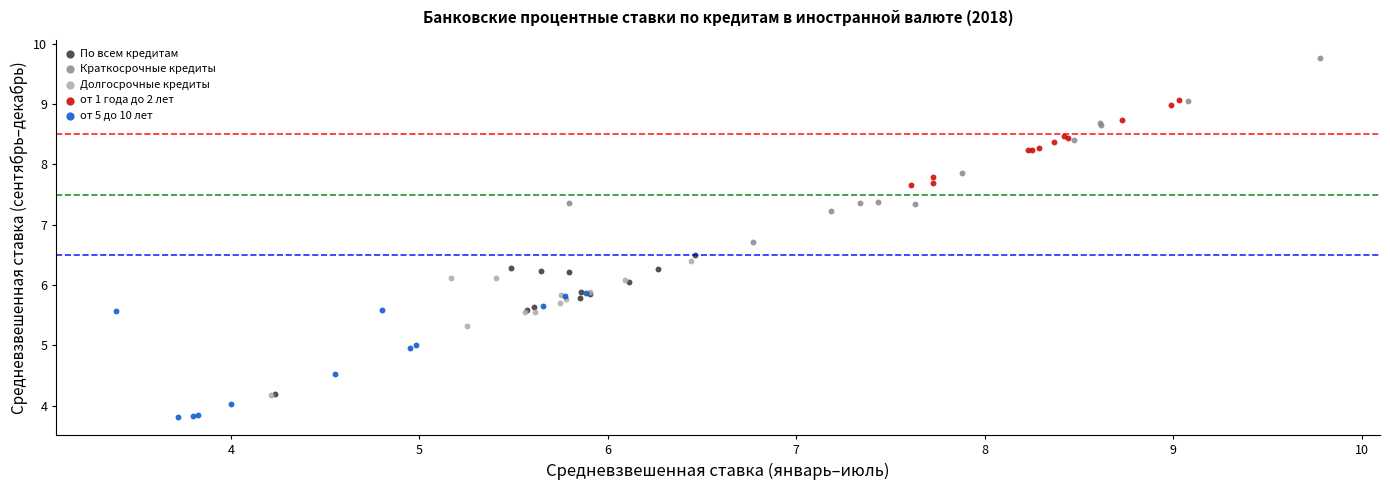

Which series has the largest Y range (max minus min)?

Краткосрочные кредиты